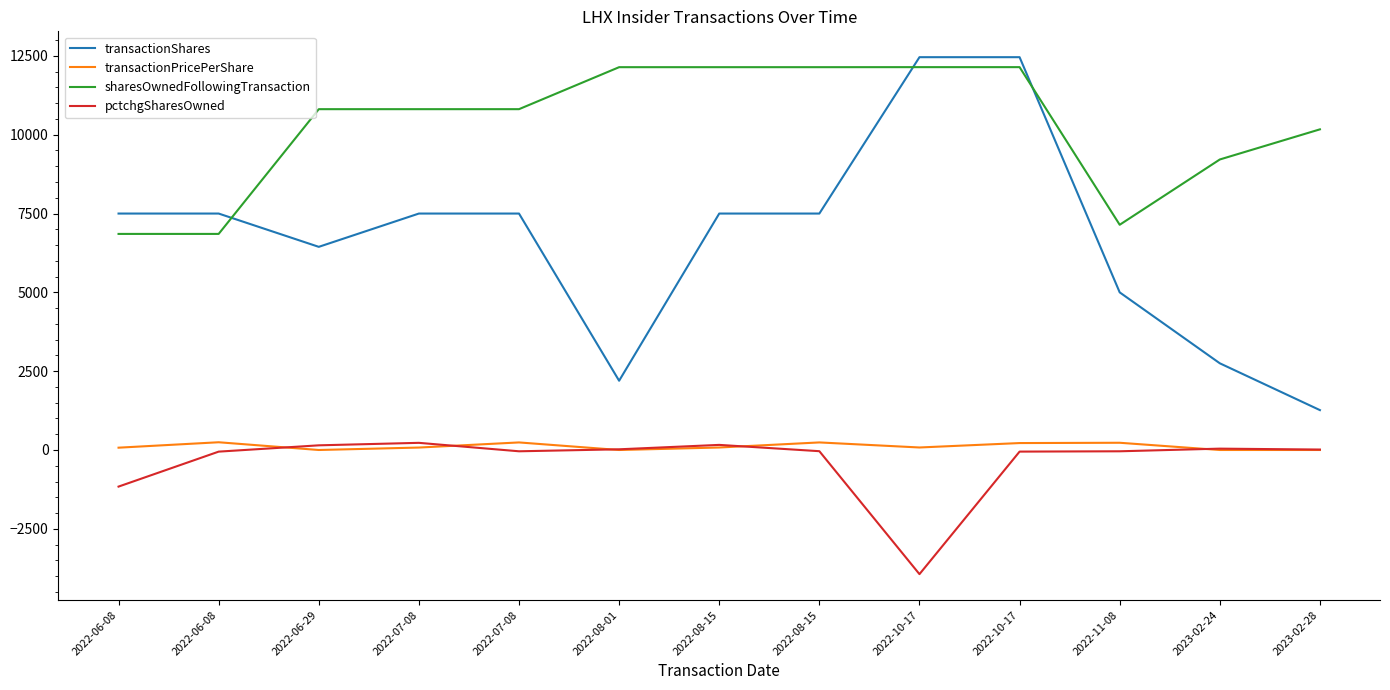

List the labels in order of transactionShares value, smallest first.

2023-02-28, 2022-08-01, 2023-02-24, 2022-11-08, 2022-06-29, 2022-06-08, 2022-06-08, 2022-07-08, 2022-07-08, 2022-08-15, 2022-08-15, 2022-10-17, 2022-10-17